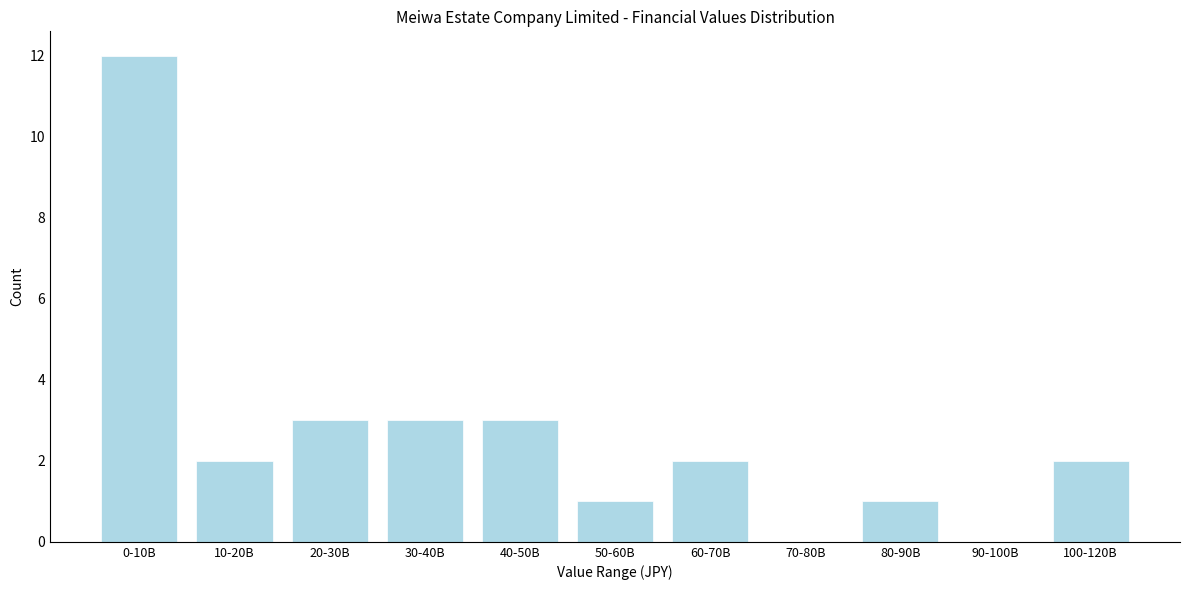

Reading left to right, list all the values displayed in this chart.

0-10B=12	10-20B=2	20-30B=3	30-40B=3	40-50B=3	50-60B=1	60-70B=2	70-80B=0	80-90B=1	90-100B=0	100-120B=2